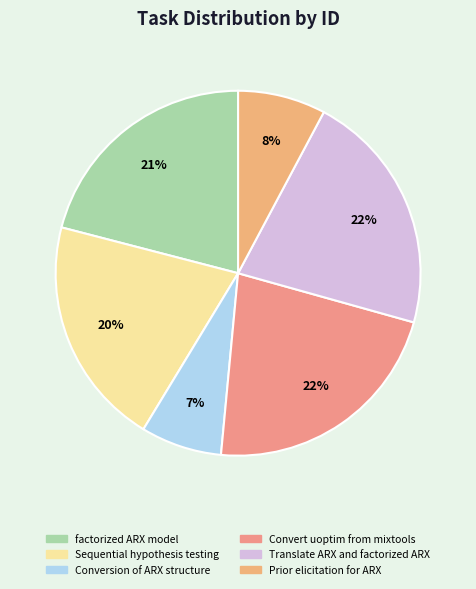

Is there a majority slice in this chart?

No